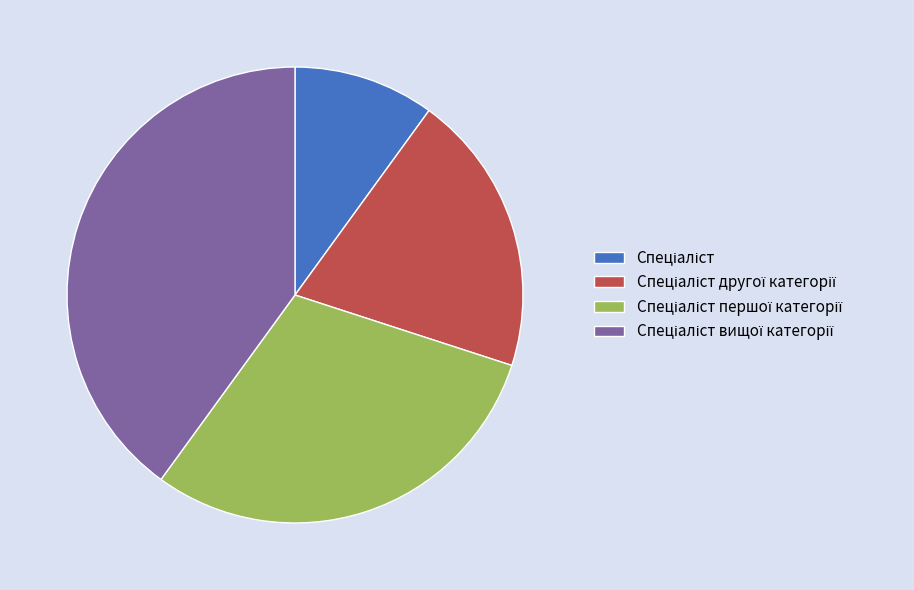

Is there any slice that represents more than half of the pie?

No